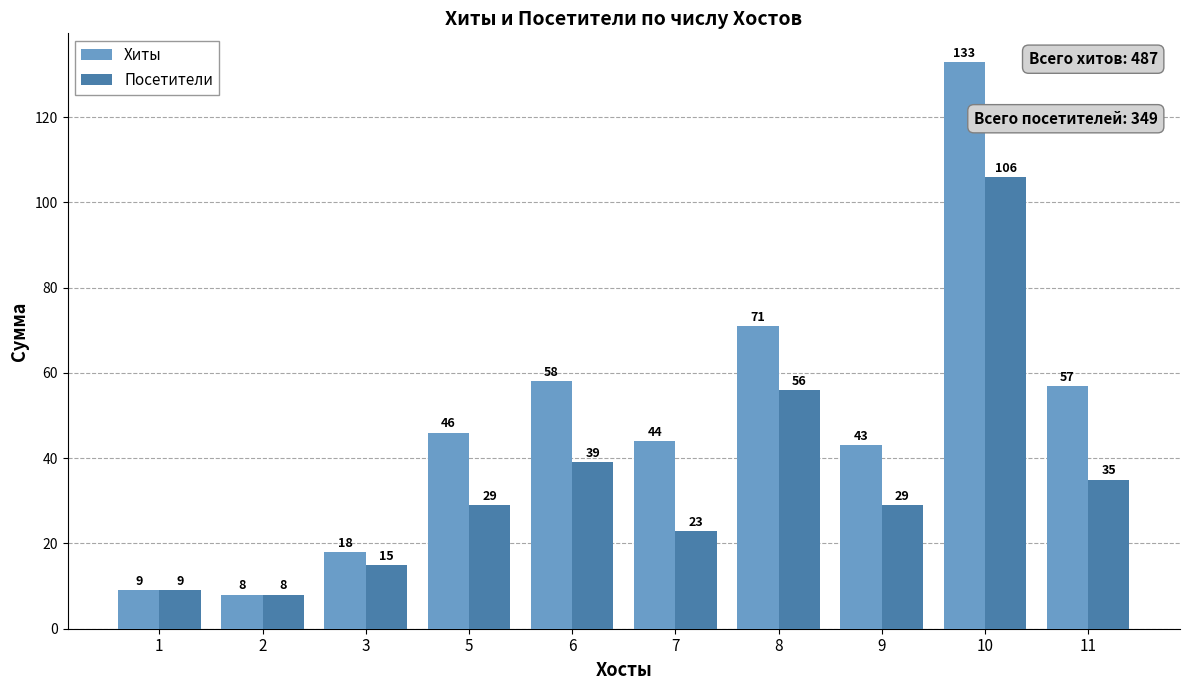

At which category is the sum across all series the highest?

10